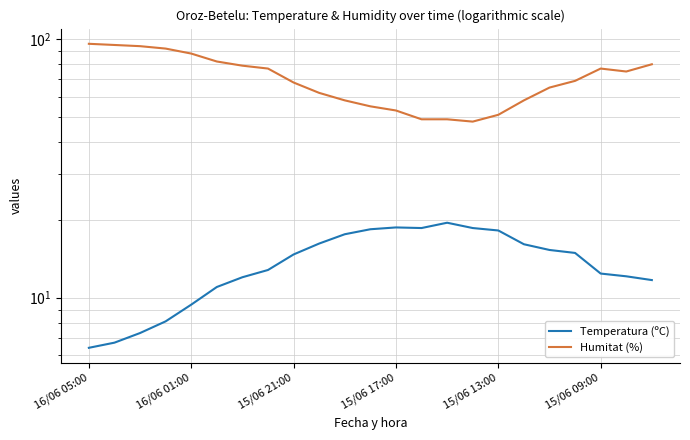

True or false: Humitat (%) and Temperatura (ºC) cross at least once.

False